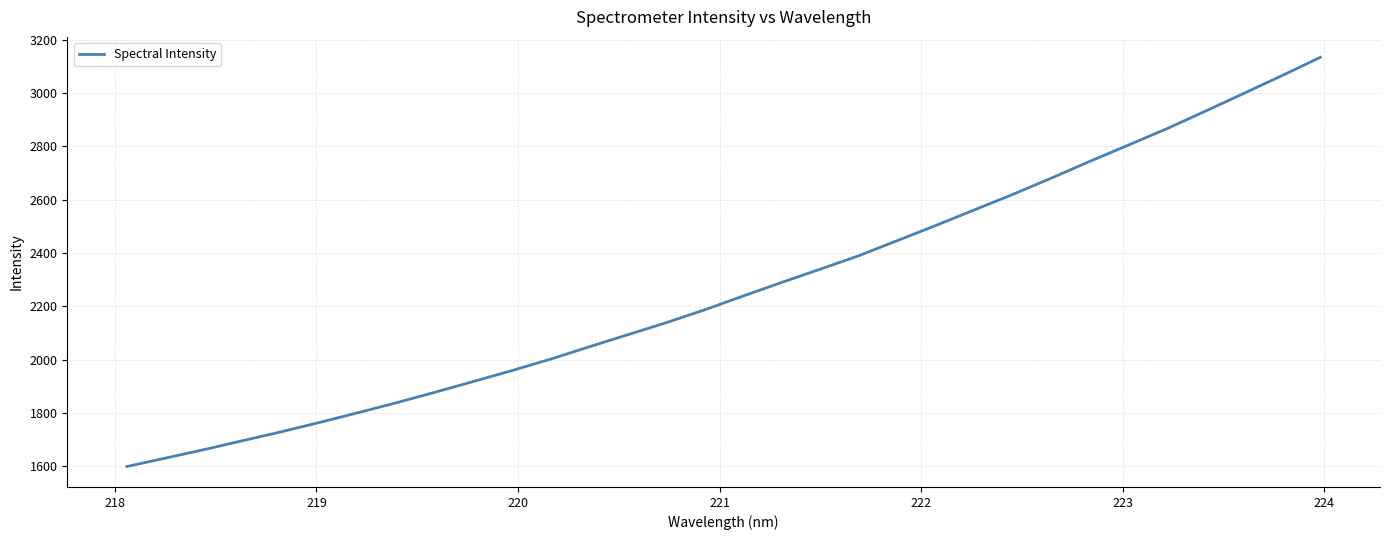

What is the greatest value displayed?

3134.4